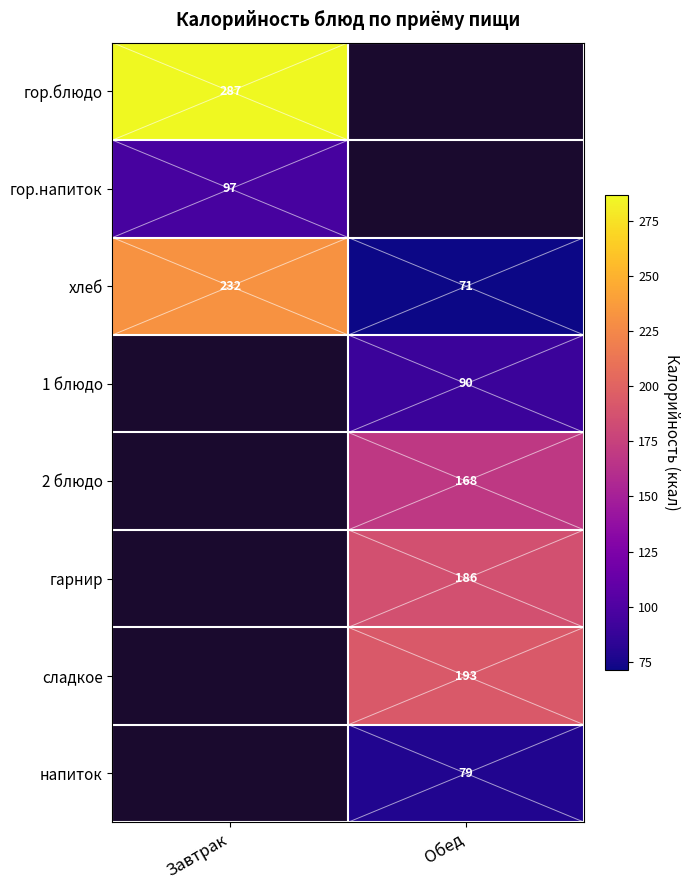

The value of 1 блюдо at Обед is 147.8. True or false?

False